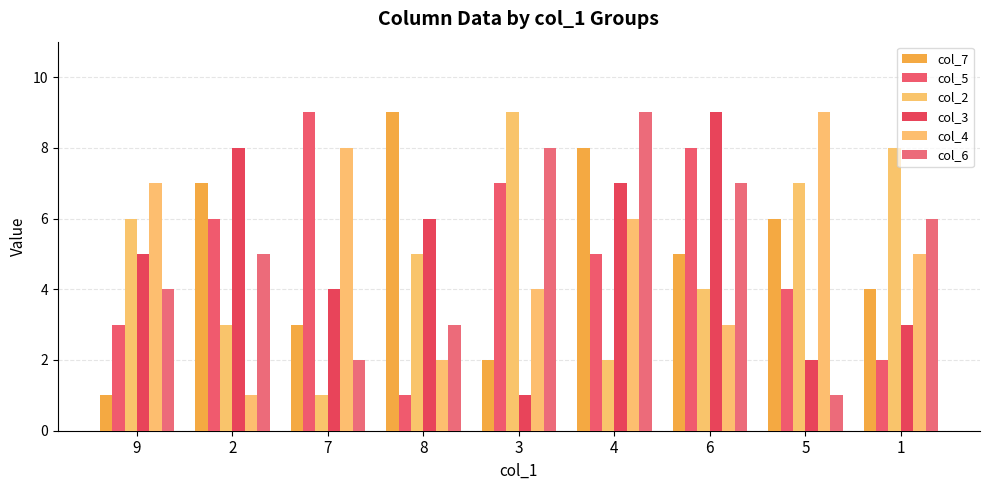

Reading left to right, transcribe all the data shown in this chart.

col_7: 9=1	2=7	7=3	8=9	3=2	4=8	6=5	5=6	1=4
col_5: 9=3	2=6	7=9	8=1	3=7	4=5	6=8	5=4	1=2
col_2: 9=6	2=3	7=1	8=5	3=9	4=2	6=4	5=7	1=8
col_3: 9=5	2=8	7=4	8=6	3=1	4=7	6=9	5=2	1=3
col_4: 9=7	2=1	7=8	8=2	3=4	4=6	6=3	5=9	1=5
col_6: 9=4	2=5	7=2	8=3	3=8	4=9	6=7	5=1	1=6